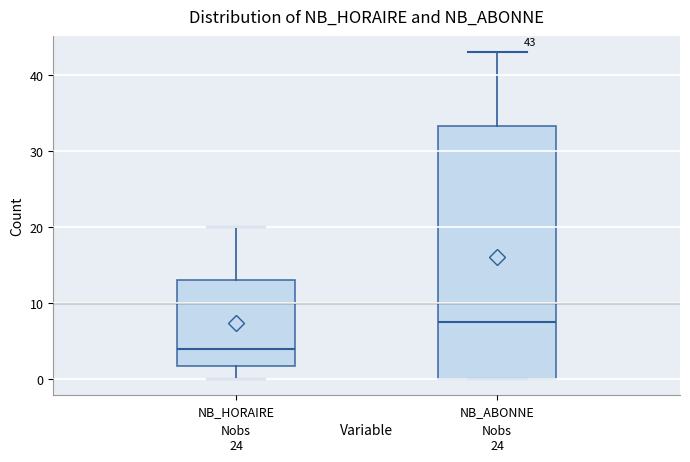

Which box is the tallest, from its lower edge to its upper edge?

NB_ABONNE